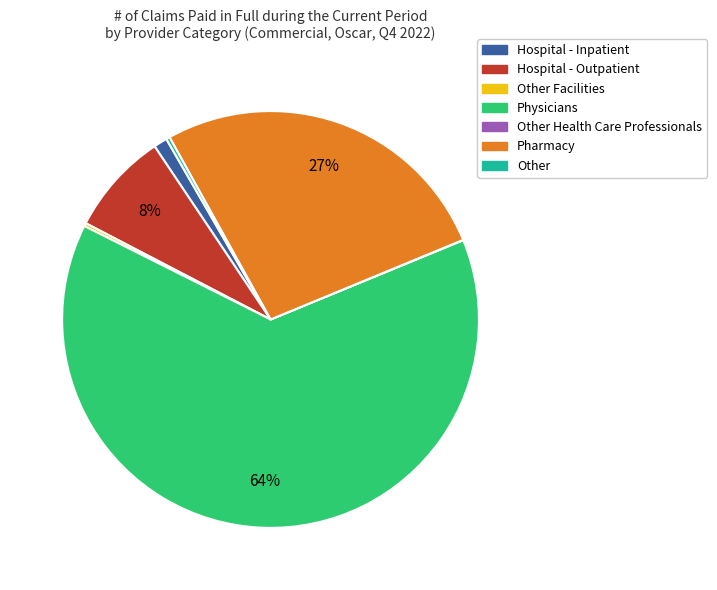

To the nearest percent, what is the difference between the largest and smallest slice percentages?

64%